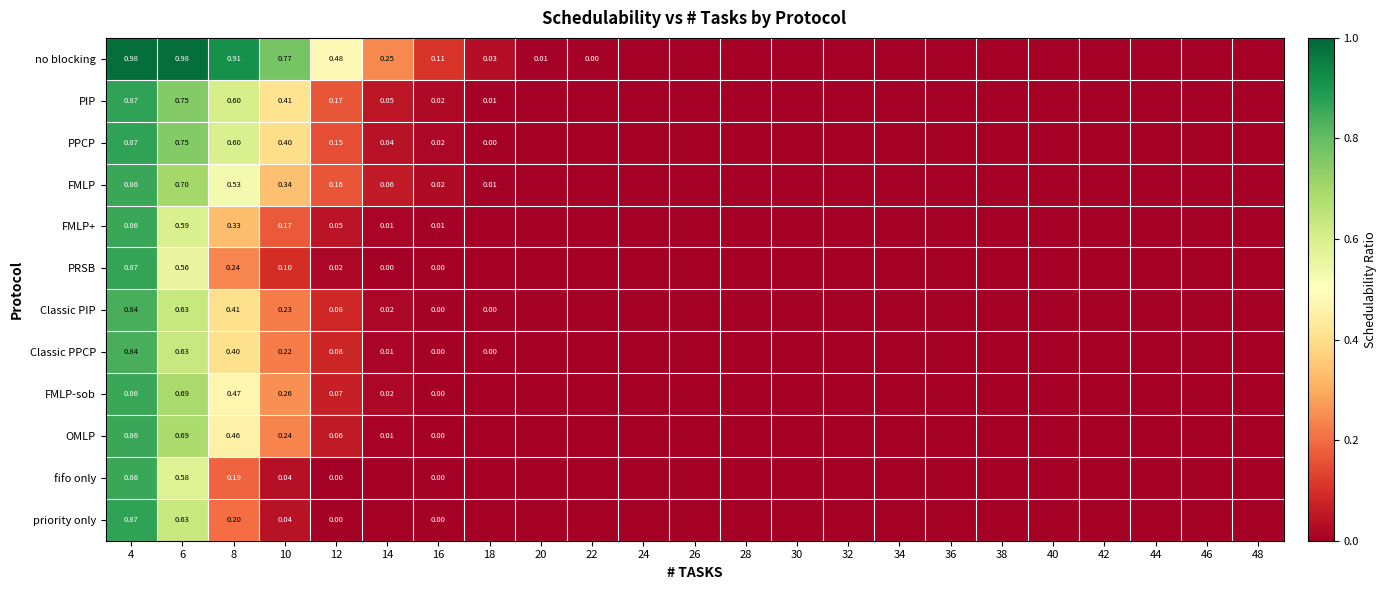

Is the value of Classic PIP at 8 greater than the value of FMLP at 8?

No